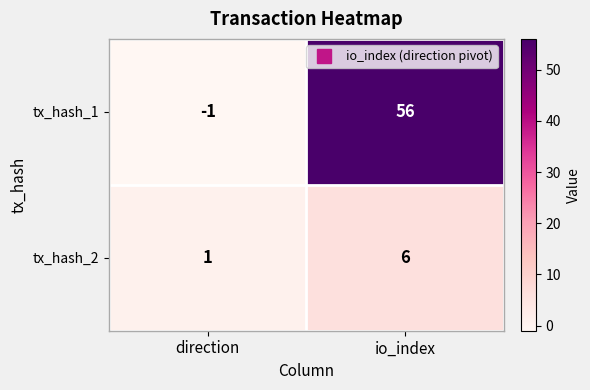

At io_index, list the series in order from smallest to largest.

tx_hash_2, tx_hash_1